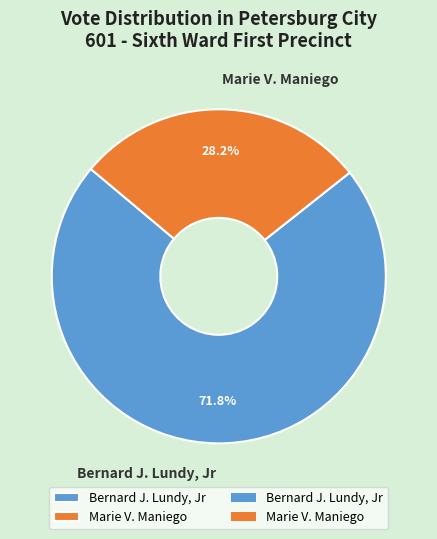

Rank the categories by value from highest to lowest.

Bernard J. Lundy, Jr, Marie V. Maniego